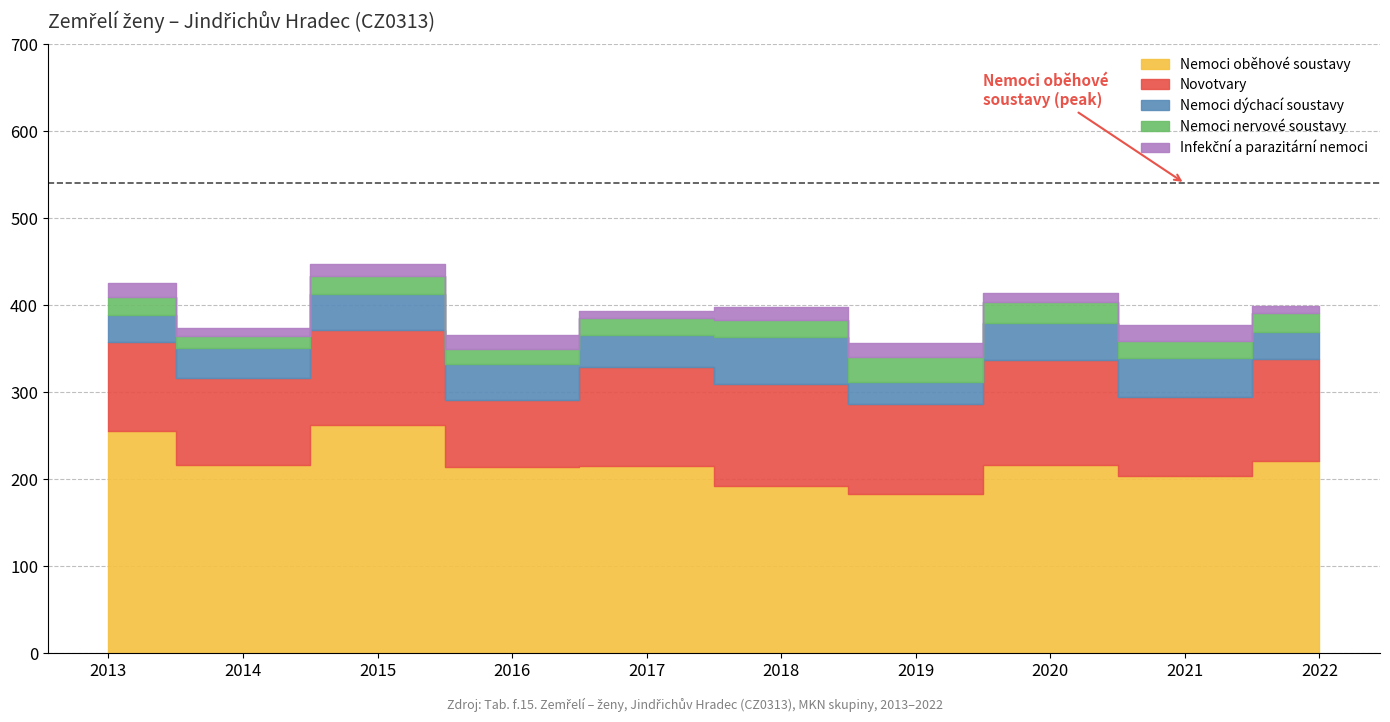

What is the minimum value shown in the chart?

8